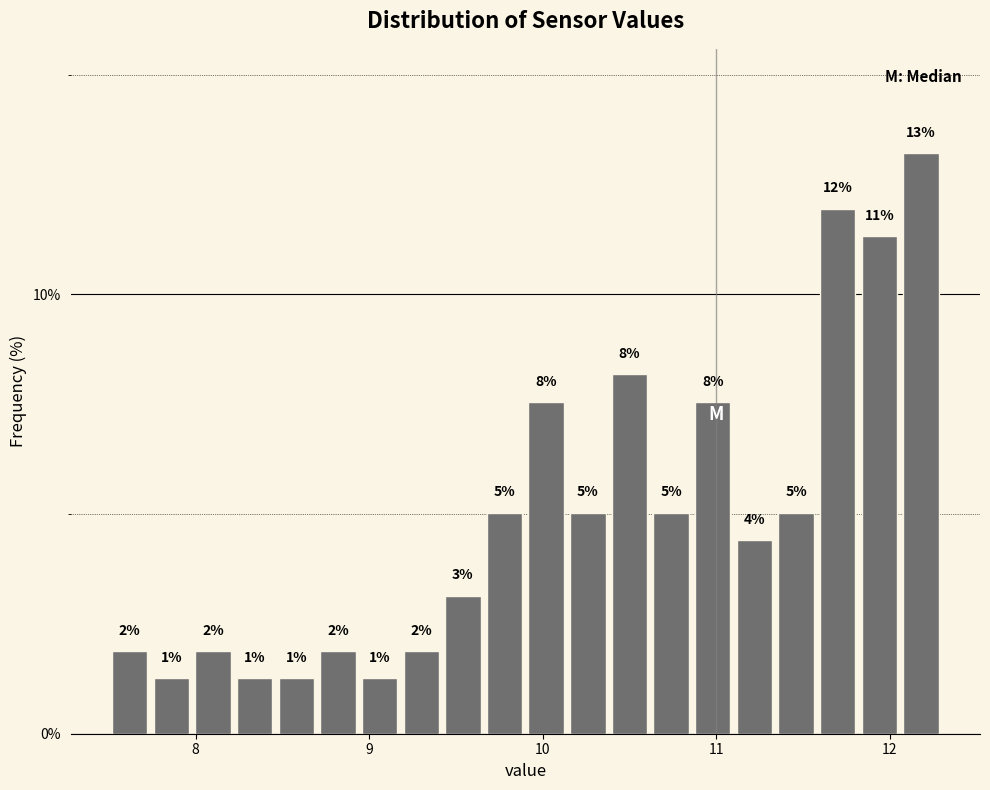

Around what value on the x-axis is the tallest bar? Give the approximate position of its centre, as read against the axis.

12.2